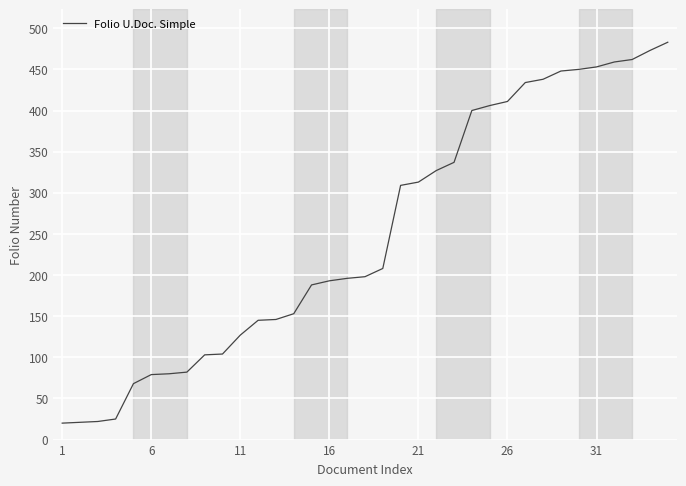

How many series are shown in this chart?

1